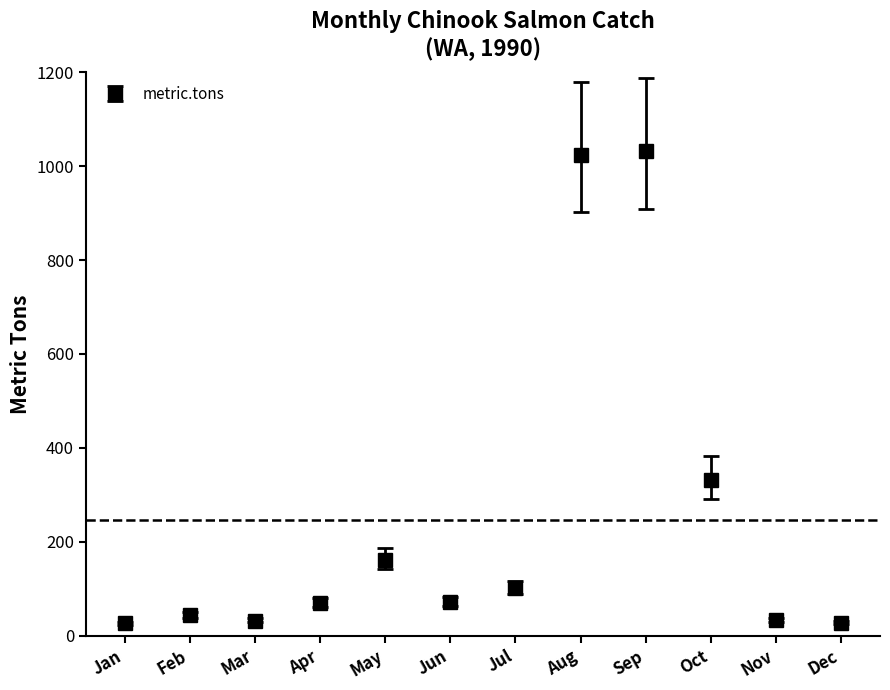

What is the smallest value displayed?

26.1